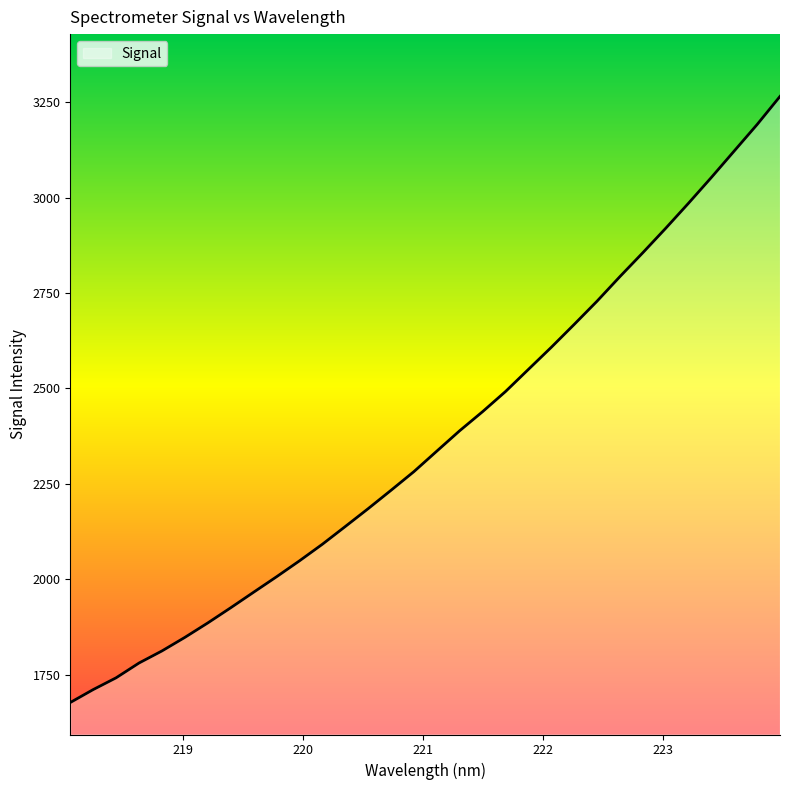

What is the average value?

2366.3